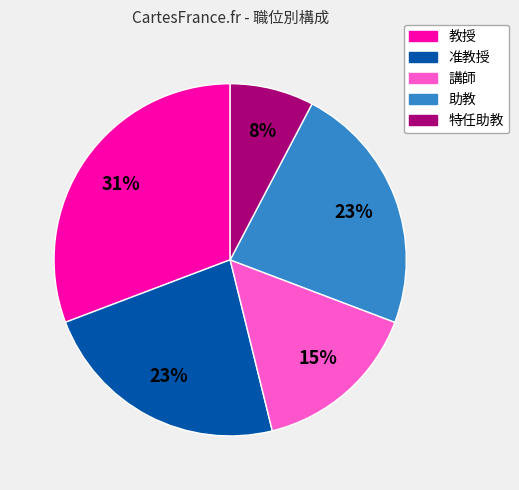

Does any single category account for the majority?

No